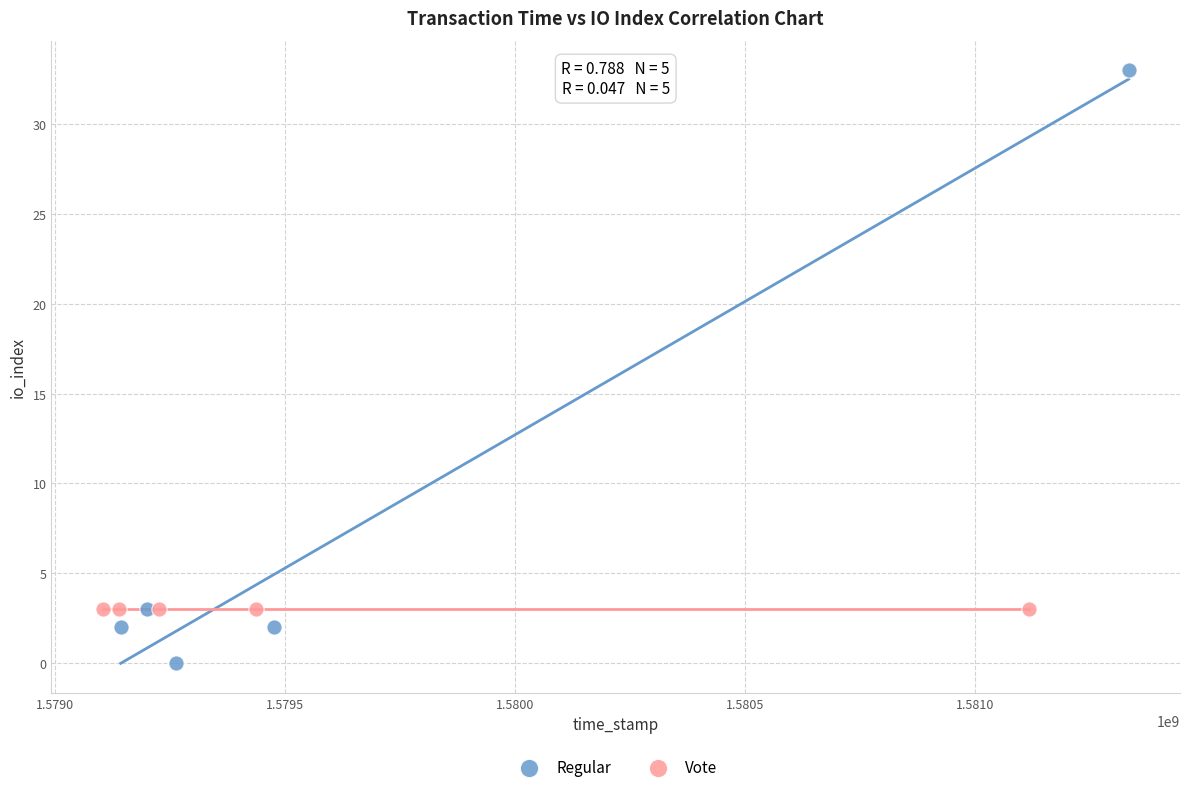

Which series reaches the maximum Y coordinate?

Regular